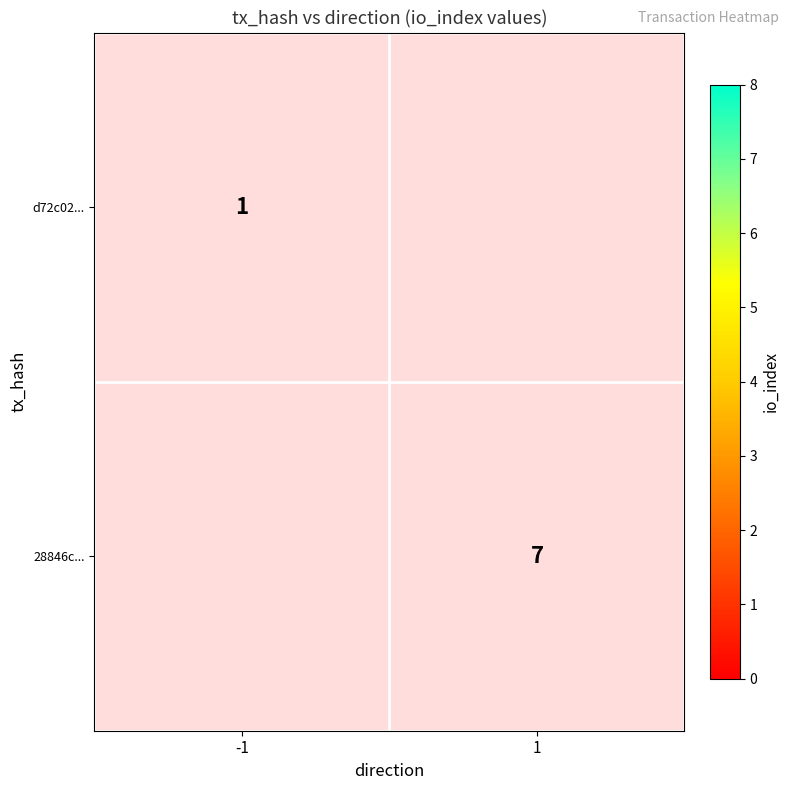

The value of 28846c... at 1 is 7. True or false?

True